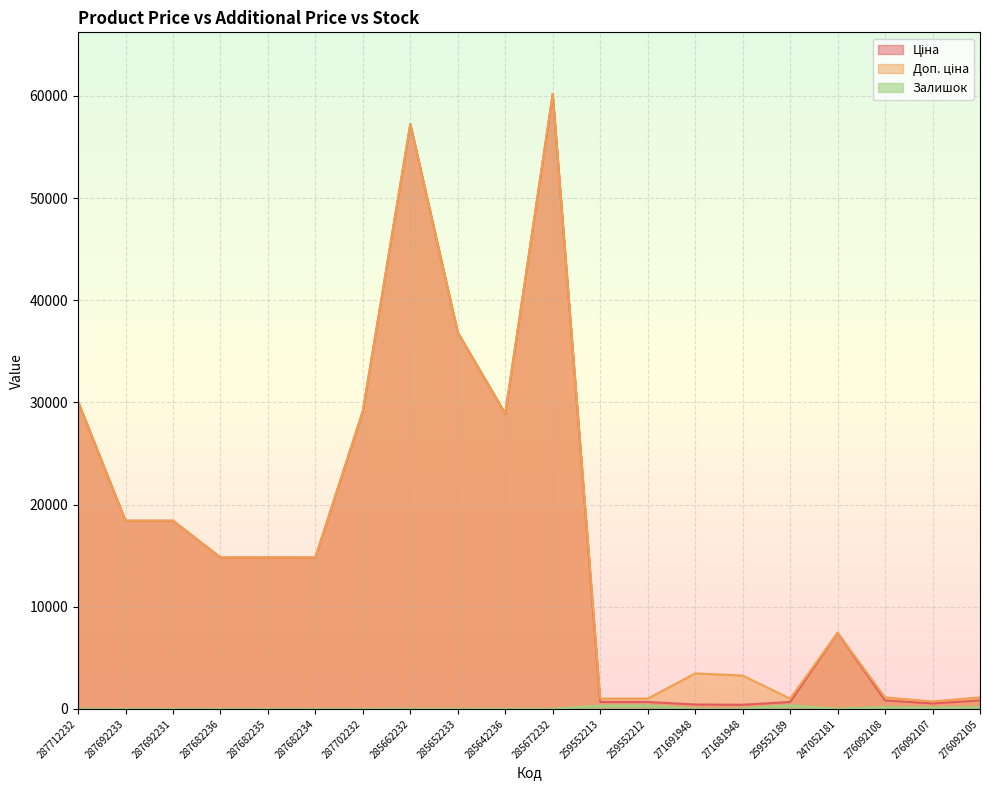

The Залишок series shows -144.8 at 287682236. True or false?

False